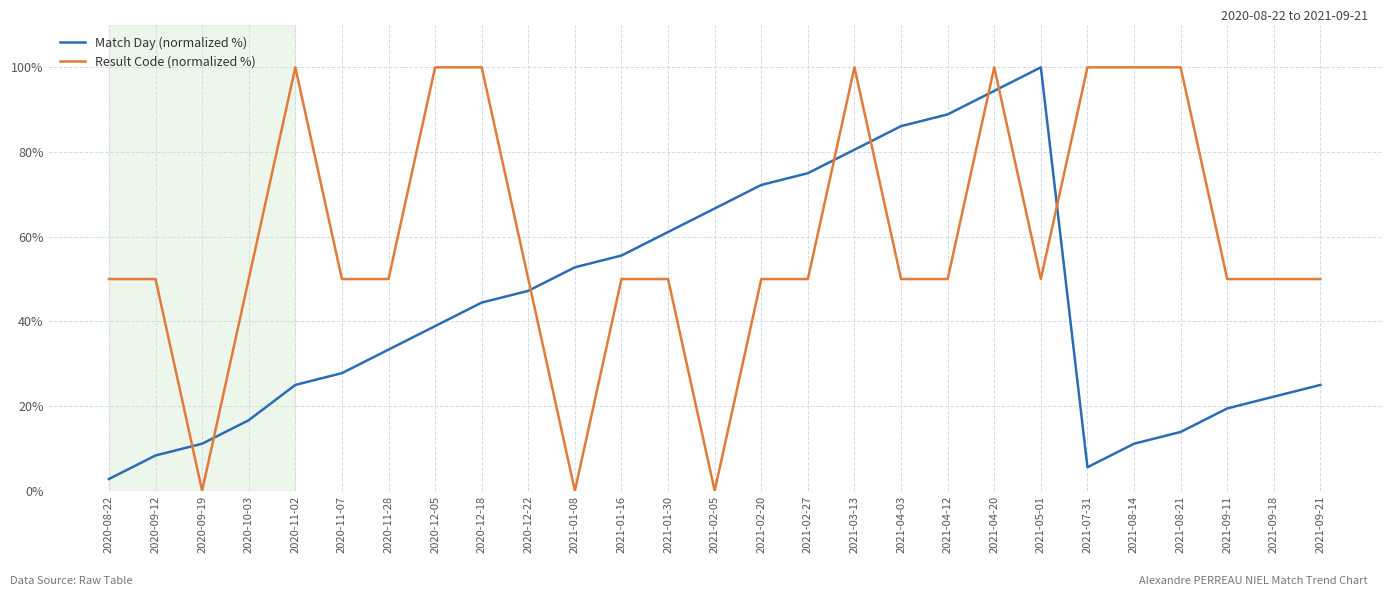

What is the average value of the Result Code (normalized %) series?

59.3